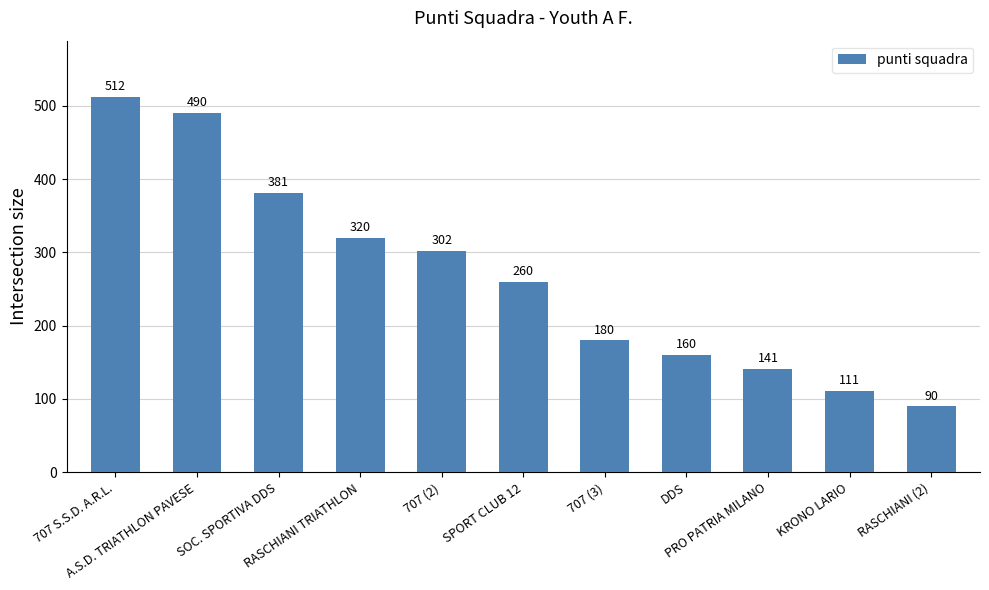

Are the bars horizontal?

No